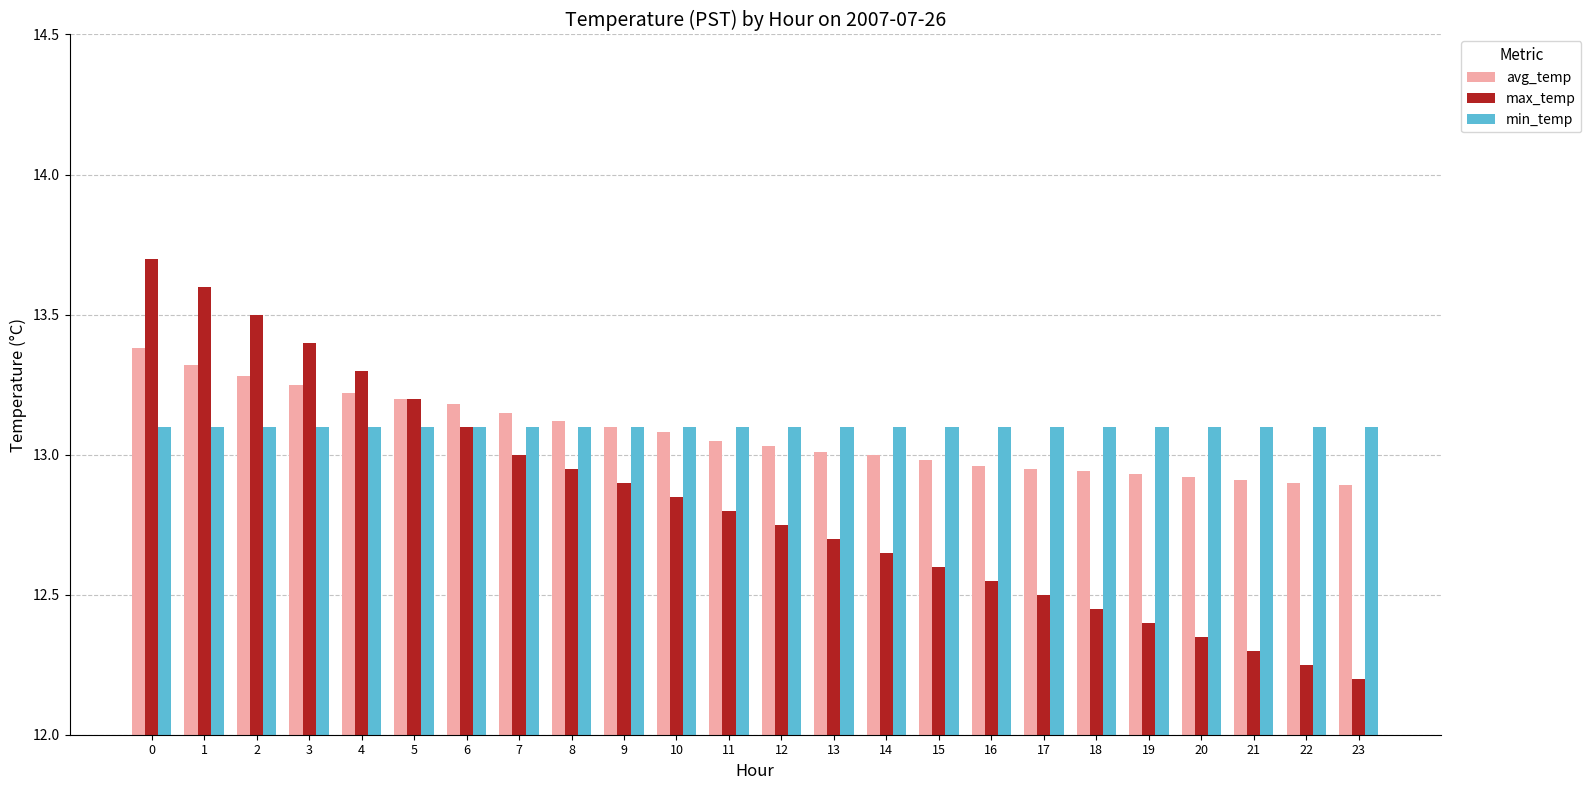

Which series has the largest range (max minus min)?

max_temp